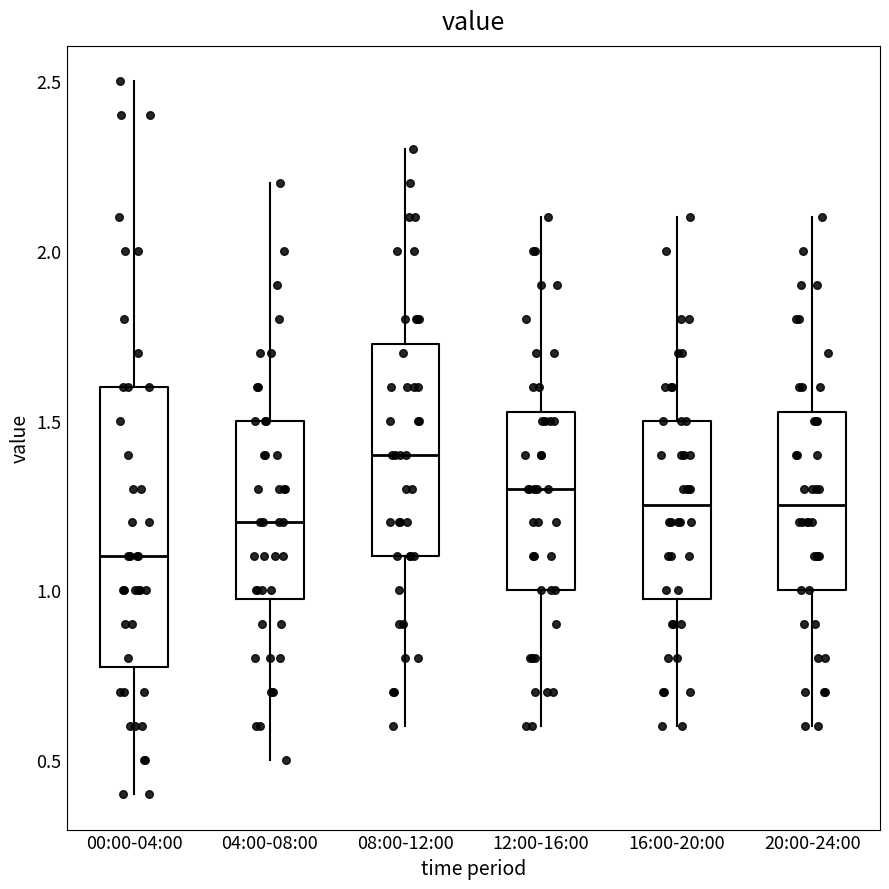

Where does the median line of the box for 08:00-12:00 sit on the y-axis? The values are not printed on the chart, so give them approximately, as read against the axis.

1.40